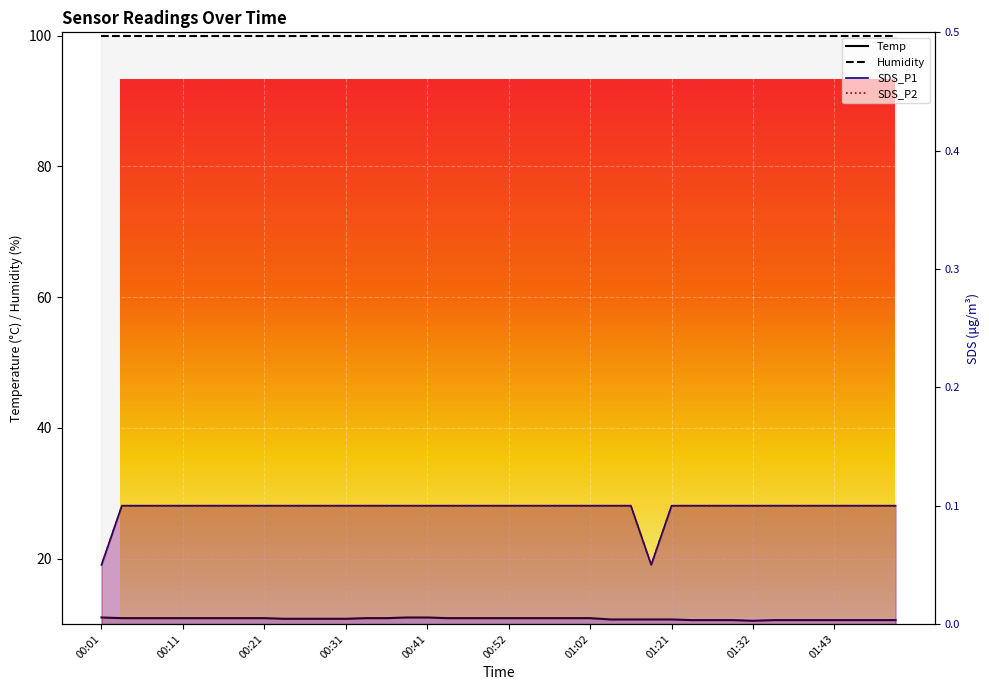

What is the difference between the maximum and minimum values in the SDS_P2 series?

0.1